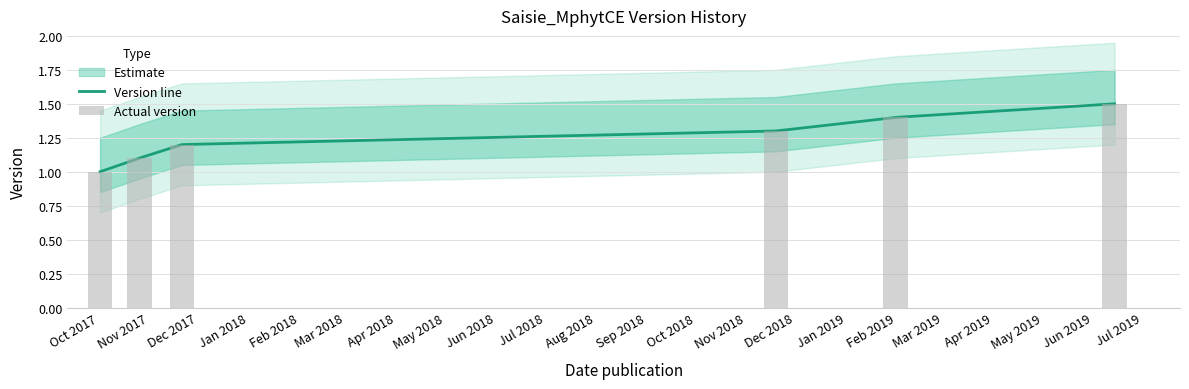

Rank the categories by value from highest to lowest.

2019-06-14, 2019-01-31, 2018-11-19, 2017-11-21, 2017-10-26, 2017-10-02